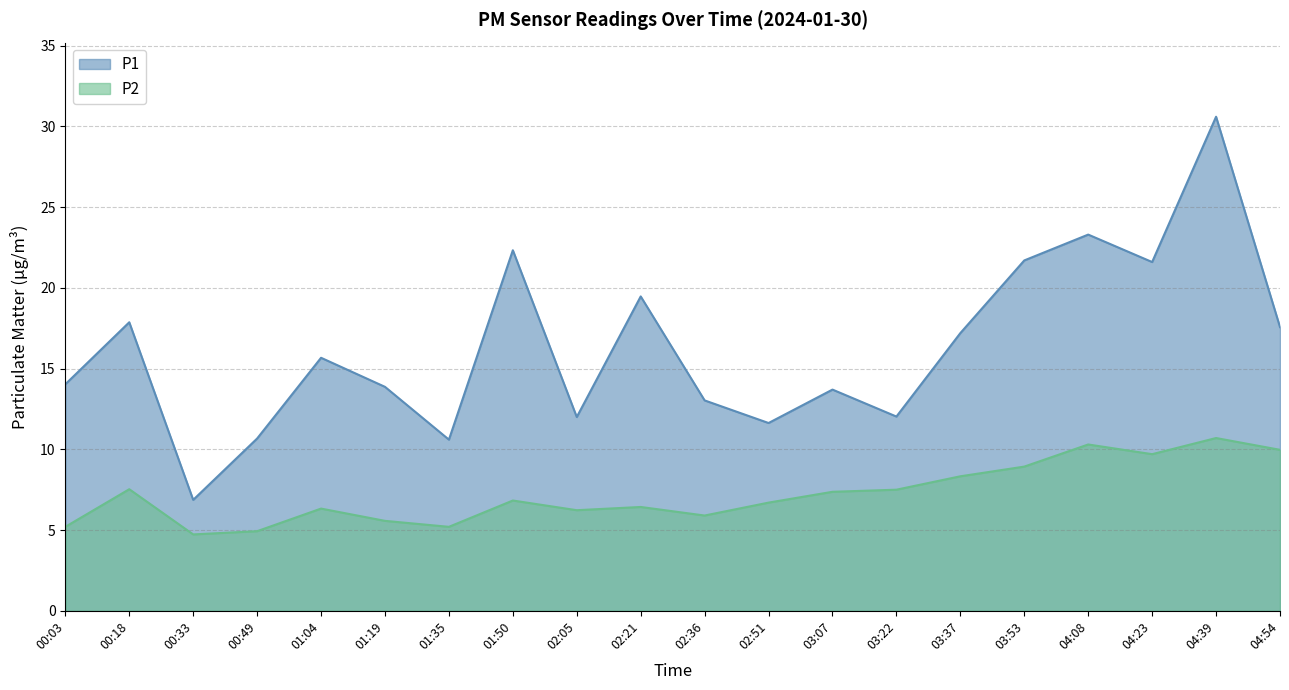

Count the number of categories in the chart.

20